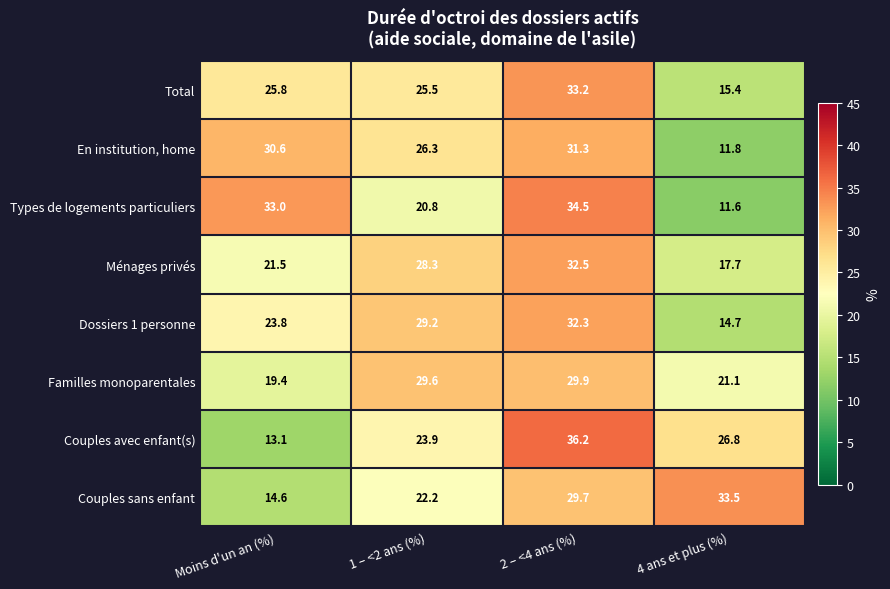

How many values in the Familles monoparentales series are below 29?

2